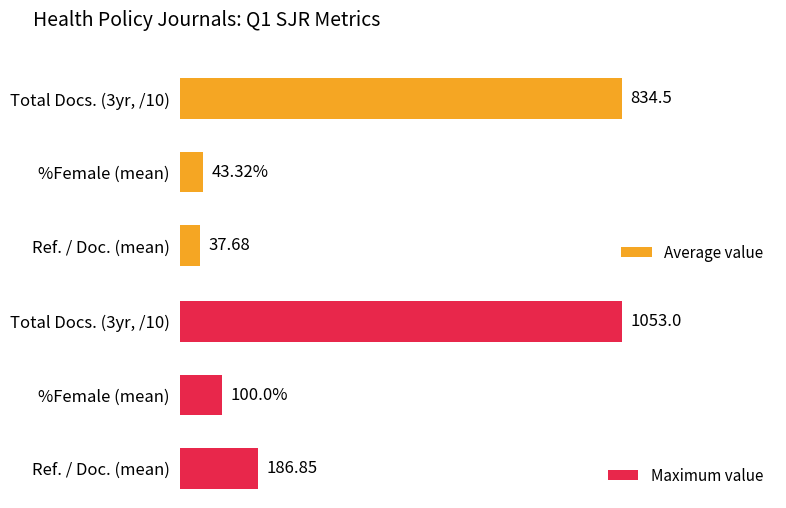

Which series has the largest range (max minus min)?

Maximum value